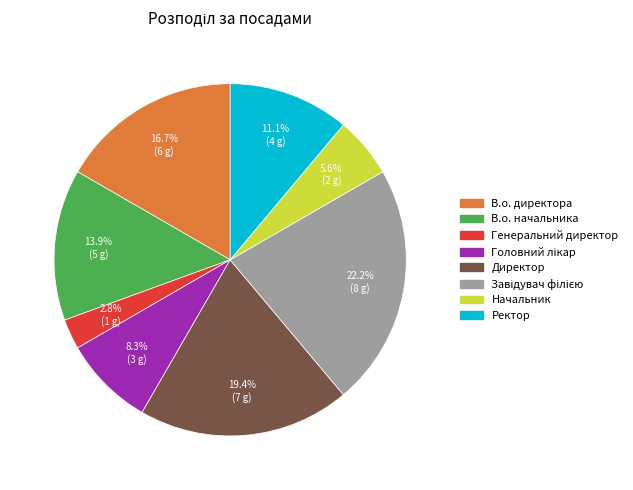

To the nearest percent, what percentage of the pie is В.о. директора?

17%